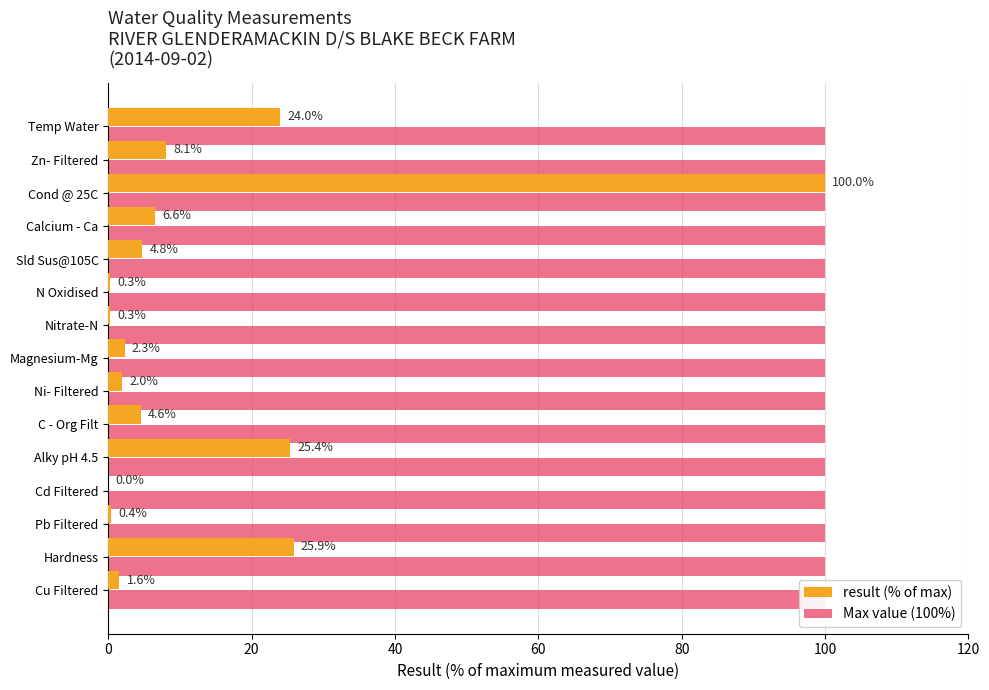

Which has a higher value, C - Org Filt or Nitrate-N?

C - Org Filt